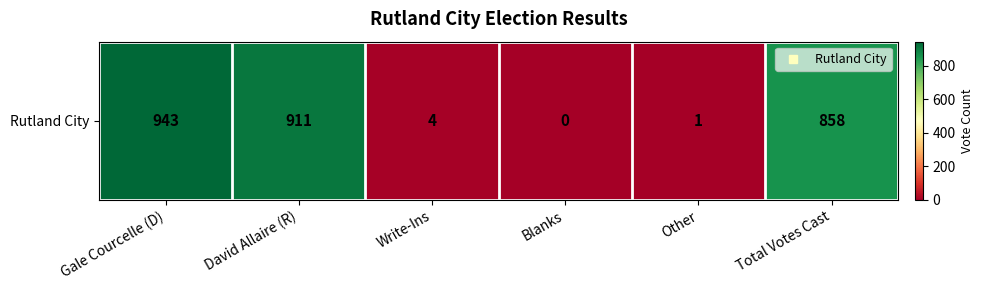

Reading left to right, what are all the values shown in this chart?

943	911	4	0	1	858